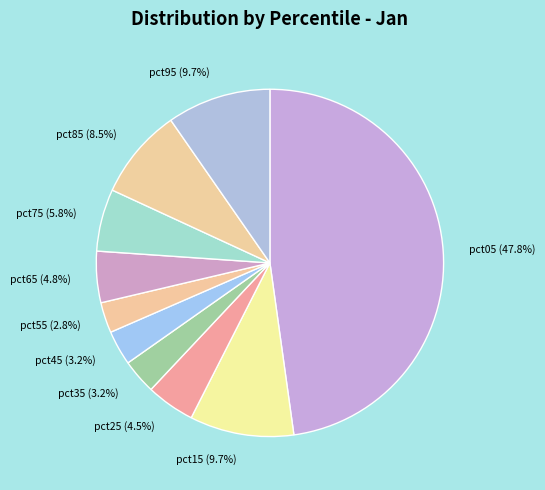

Which has a higher value, pct95 or pct45?

pct95